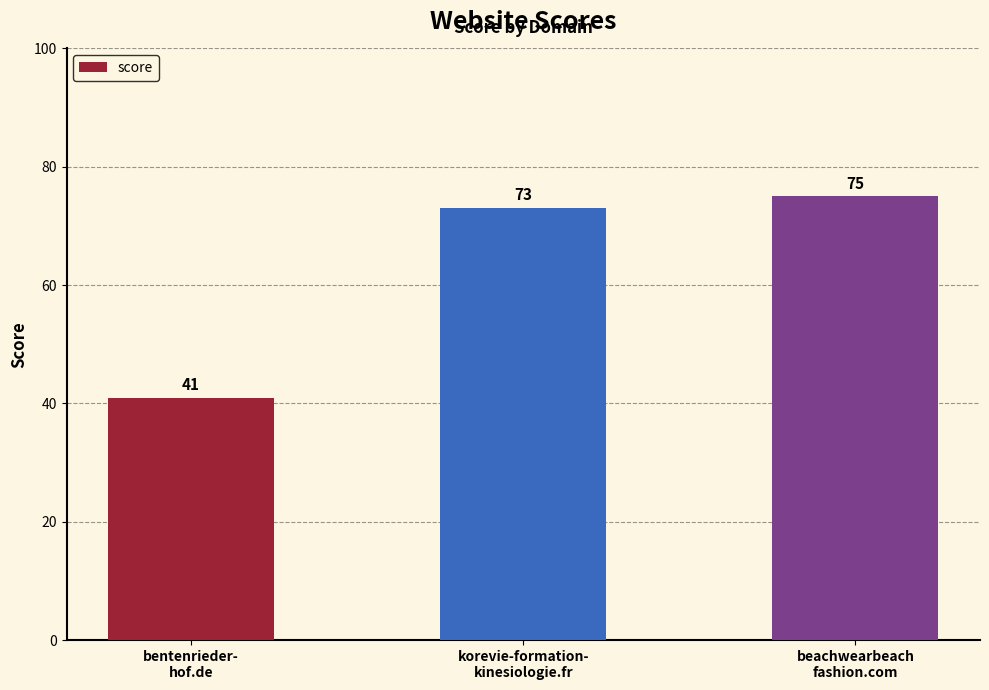

Reading left to right, transcribe all the data shown in this chart.

bentenrieder-
hof.de=41	korevie-formation-
kinesiologie.fr=73	beachwearbeach
fashion.com=75